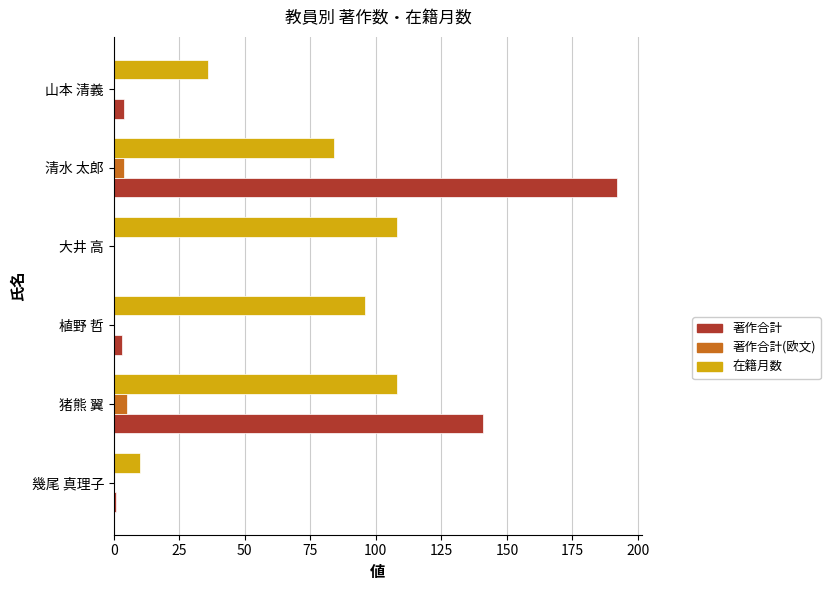

What are all the series names shown in the legend?

著作合計, 著作合計(欧文), 在籍月数